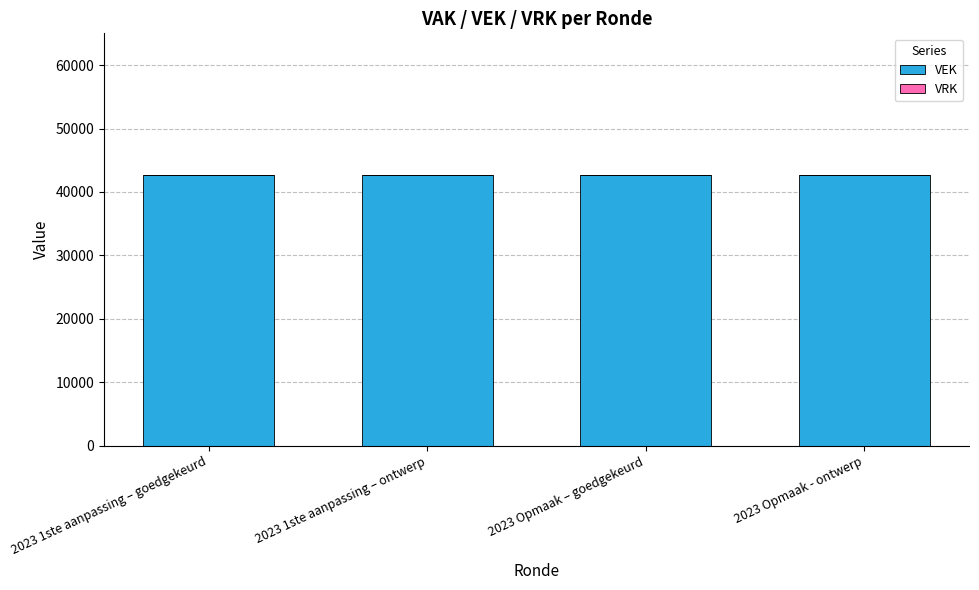

At which category is the sum across all series the highest?

2023 1ste aanpassing – goedgekeurd